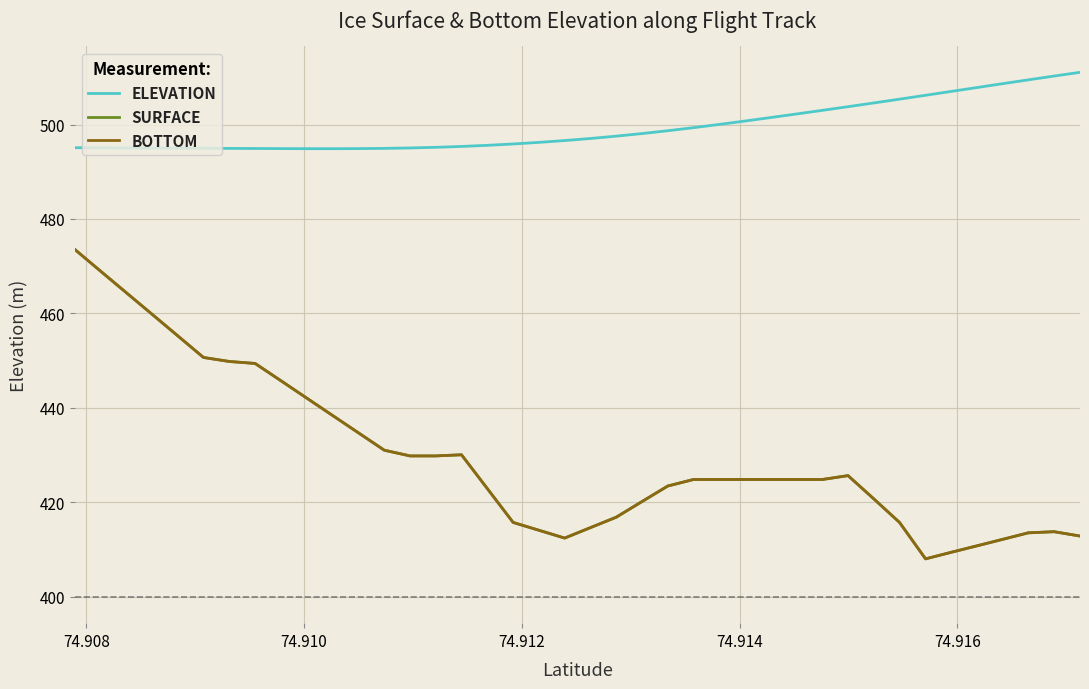

Is this an area chart (filled region under the line)?

No